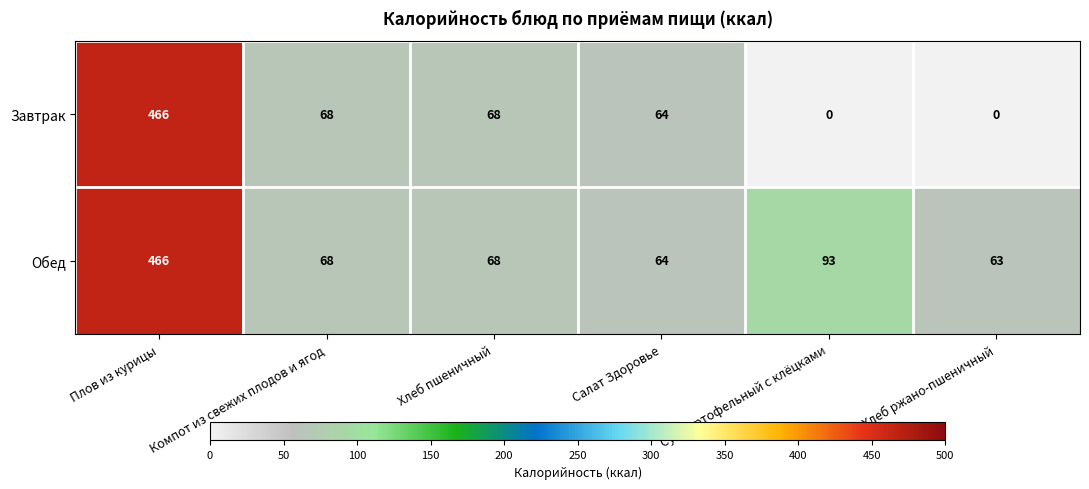

Which series changed the most between Хлеб пшеничный and Суп картофельный с клёцками?

Завтрак